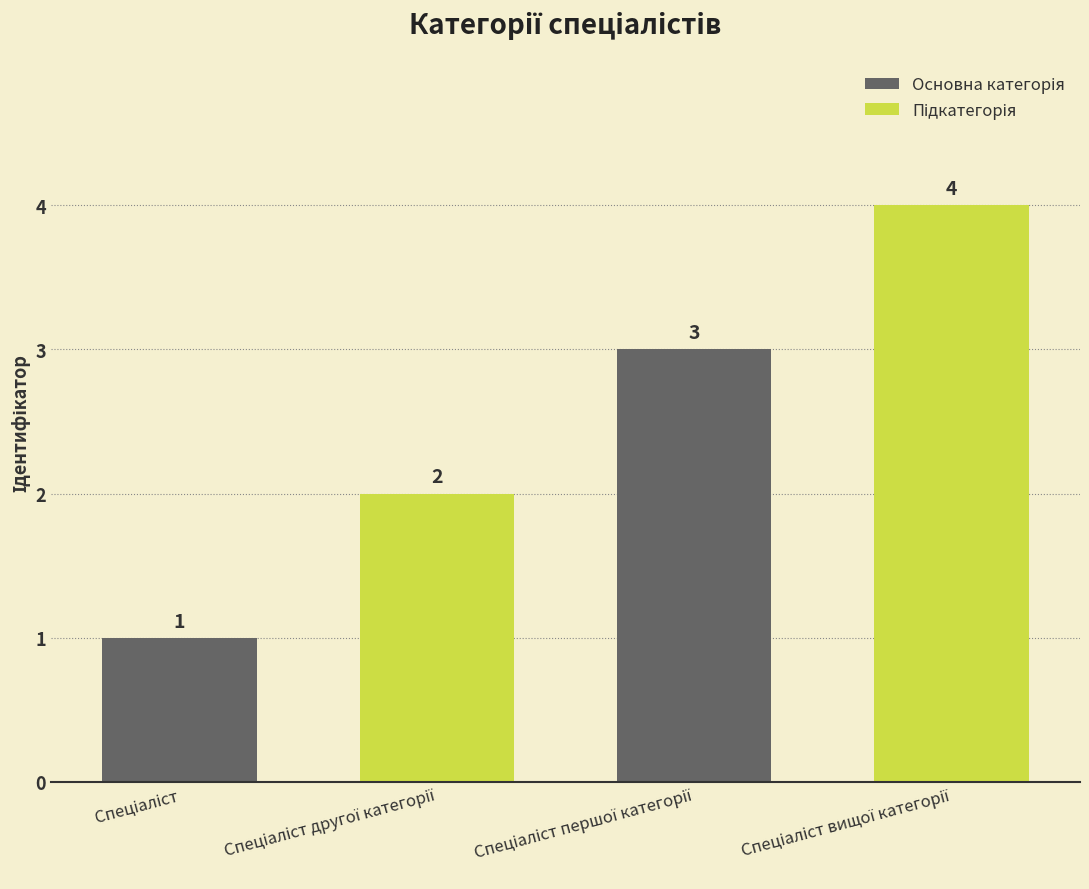

What is the greatest value displayed?

4